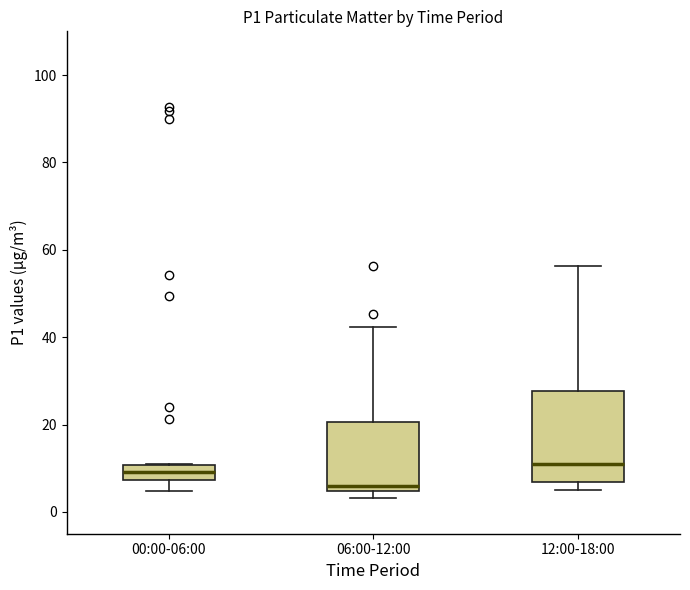

Which box's median line is the lowest?

06:00-12:00